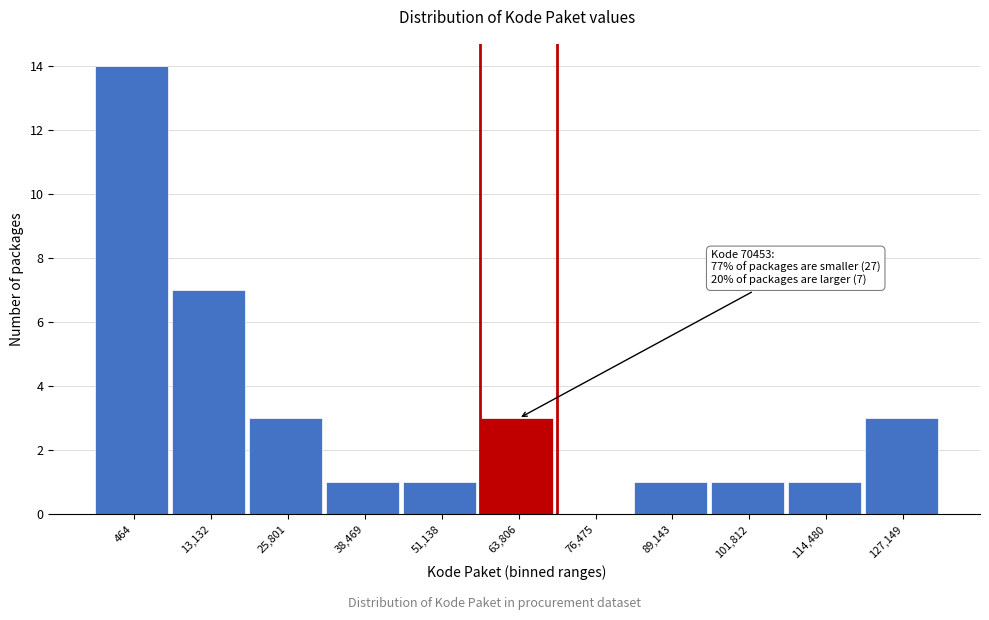

Reading left to right, extract all data points from this chart.

464=14	13,132=7	25,801=3	38,469=1	51,138=1	63,806=3	76,475=0	89,143=1	101,812=1	114,480=1	127,149=3